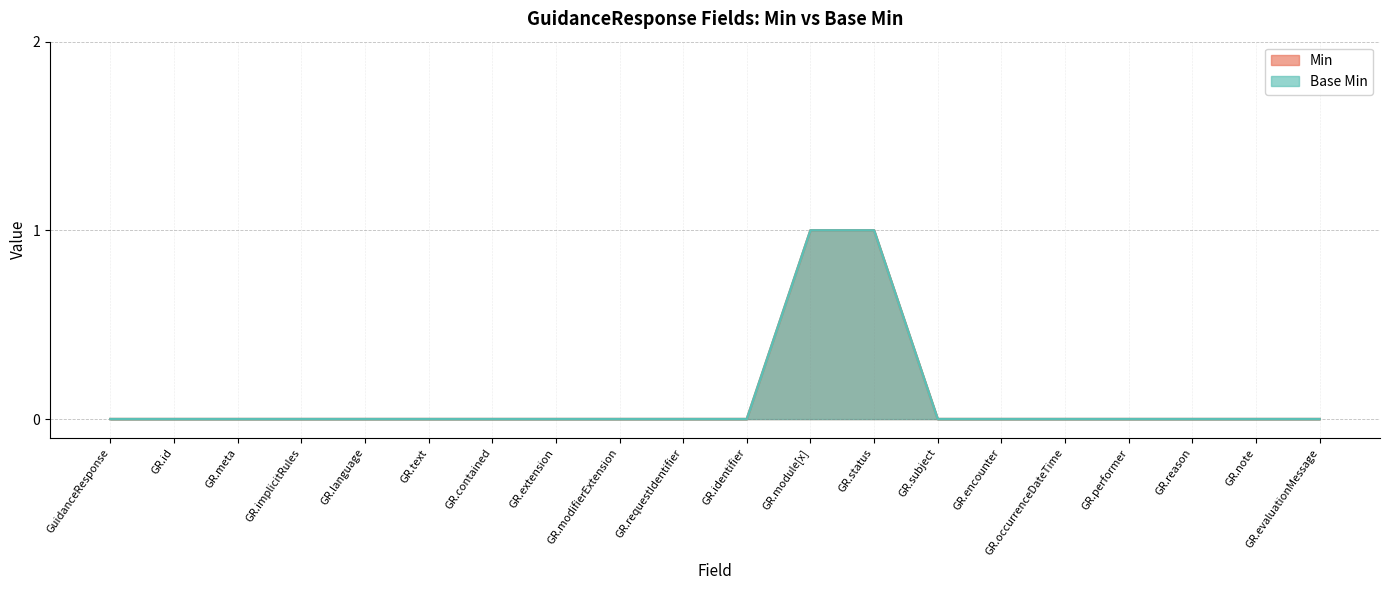

What is the difference between the second highest and minimum values in the Min series?

1